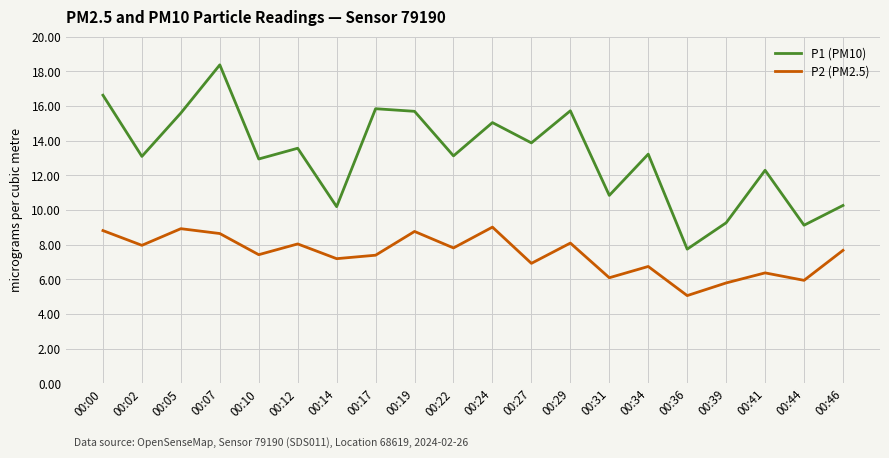

Is it true that P2 (PM2.5) equals 9.0 at 00:24?

True